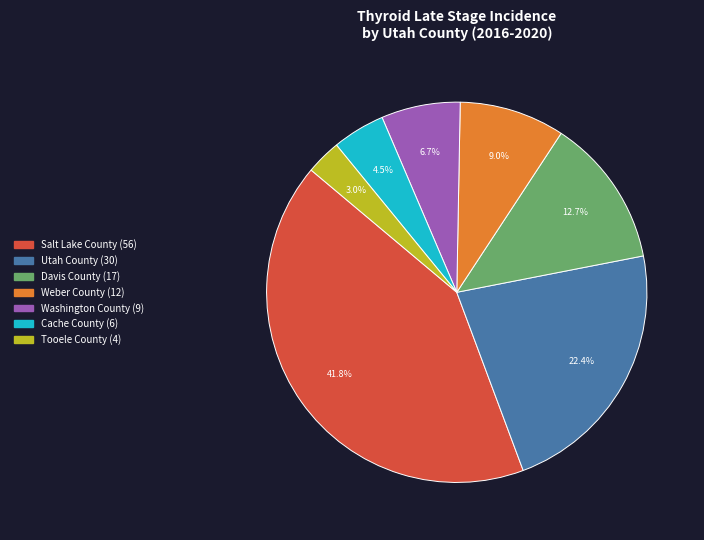

What is the ratio of the value at Tooele County to the value at Washington County?

0.4